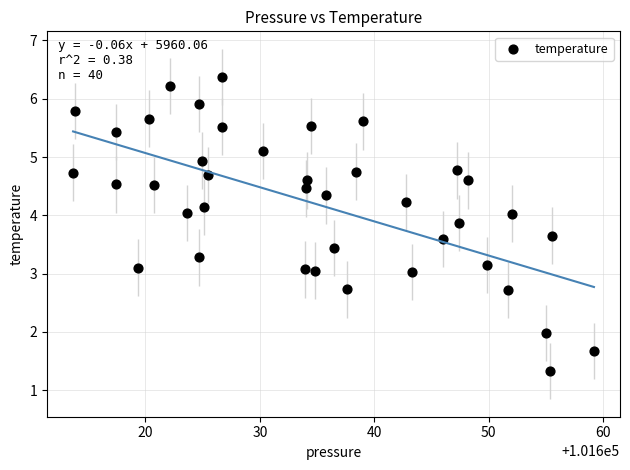

What is the range of X values (max minus min)?

45.6